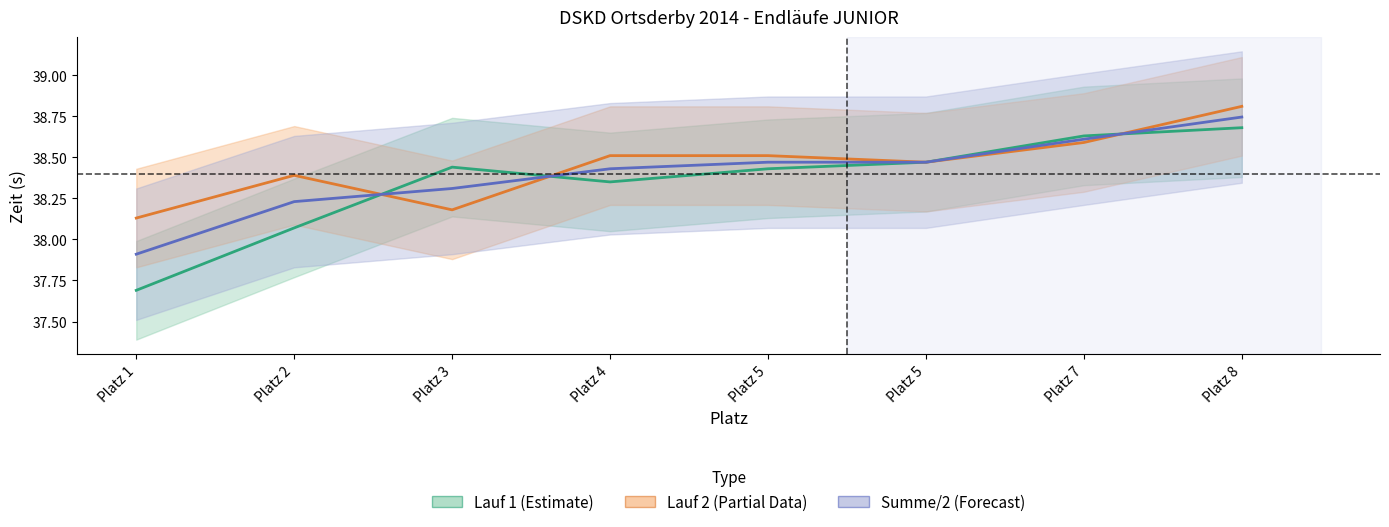

What is the value of the Lauf 1 point at the 1st from the left?

37.7